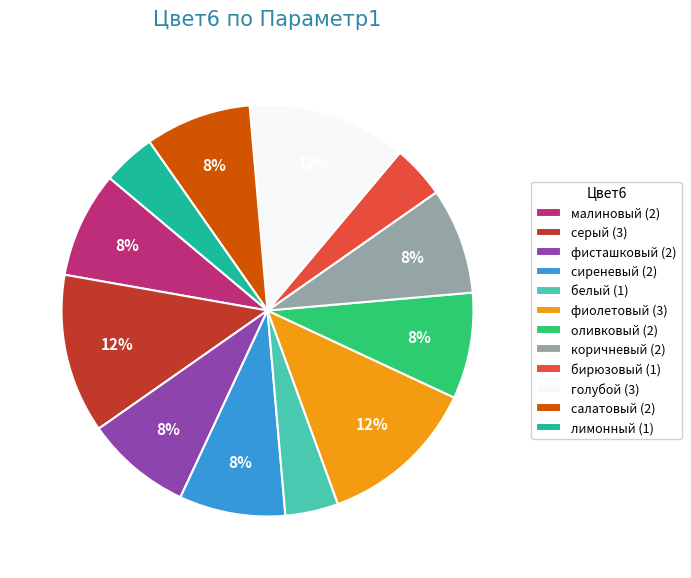

To the nearest percent, what percentage of the pie is коричневый (2)?

8%